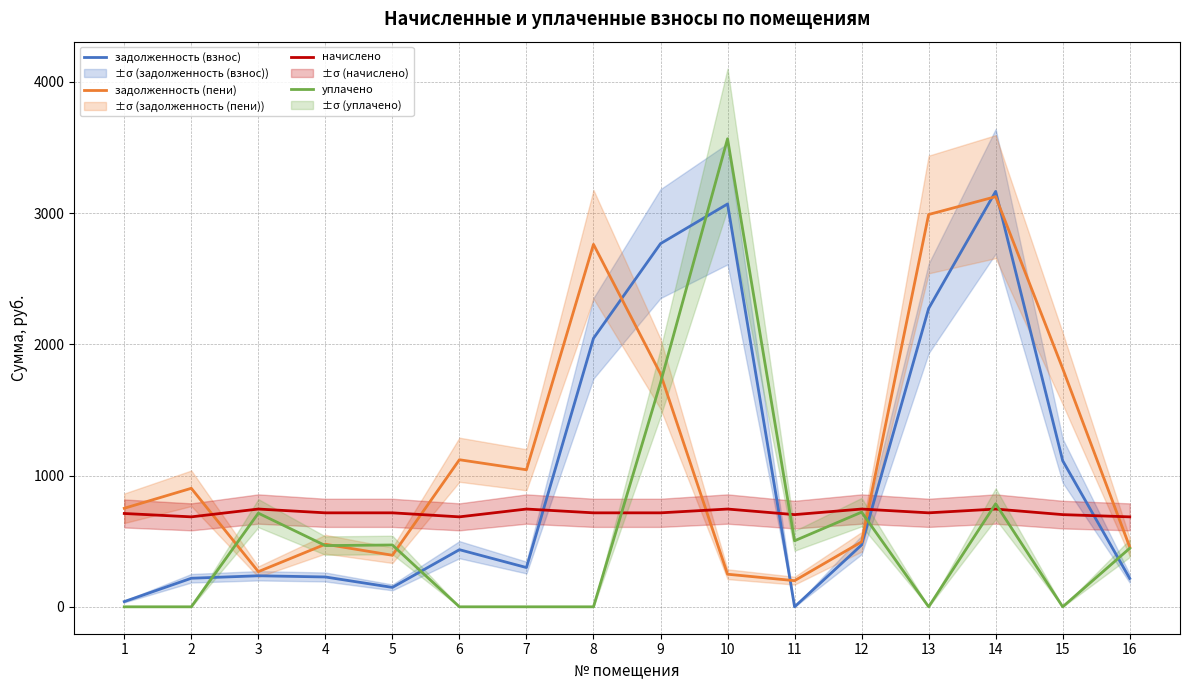

What is the difference between the уплачено values at 3 and 6?

713.6